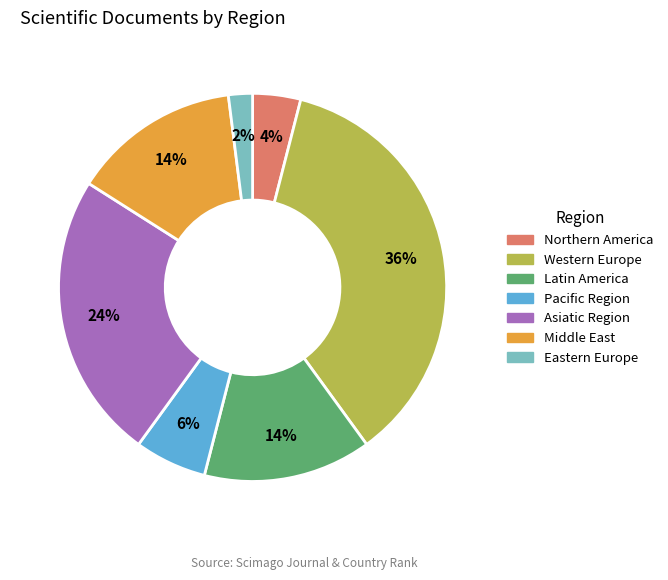

How many slices are in this pie chart?

7